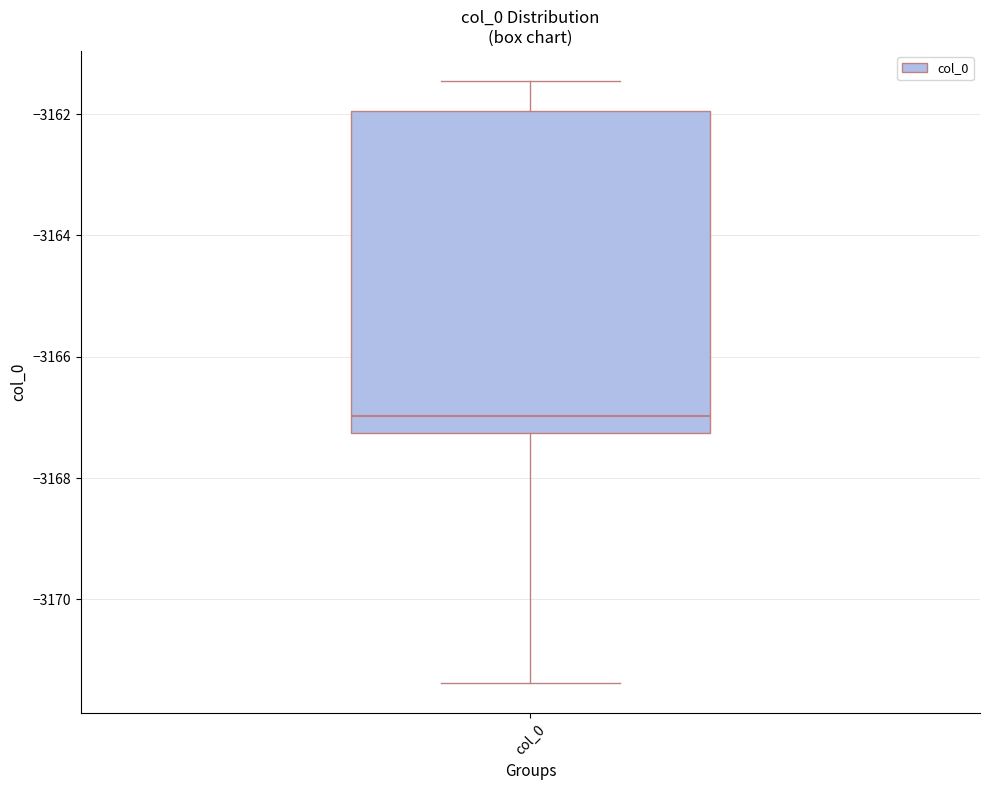

Read this box plot against the y-axis: the position of the median line, the range covered by the box, and the ends of both whiskers. The values are not printed on the chart, so give them approximately, as read against the axis.

median -3167.0, box -3167.2 to -3162.0, whiskers -3171.4 to -3161.4